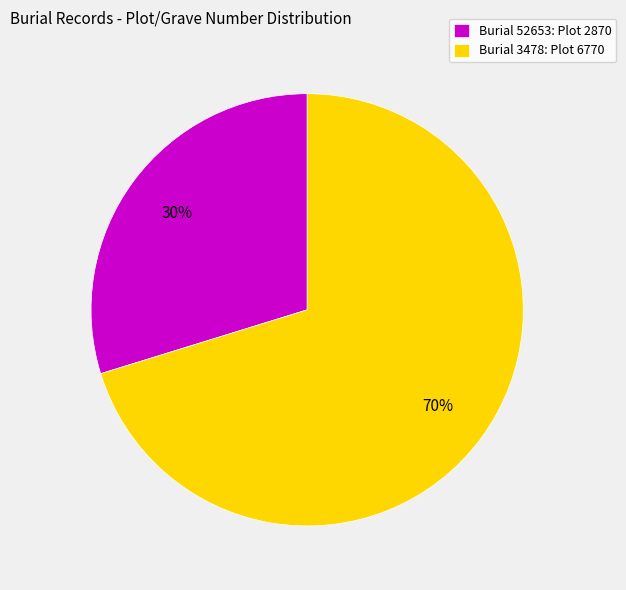

To the nearest percent, what is the difference between the largest and smallest slice percentages?

40%